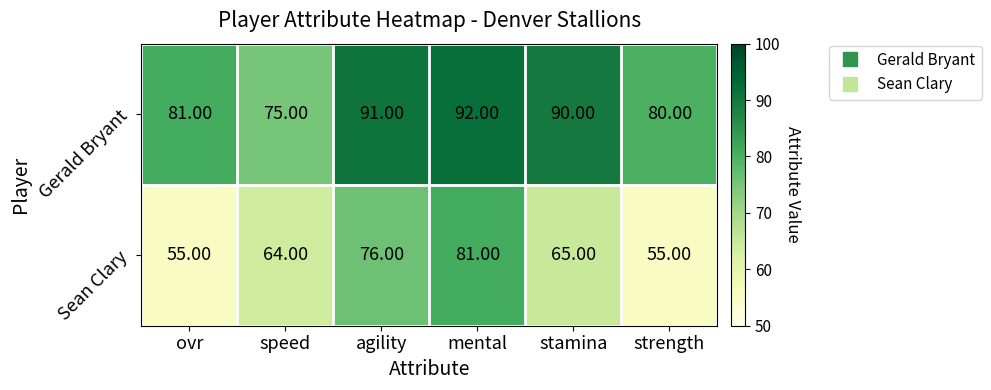

At which label is Gerald Bryant closest to 83?

ovr